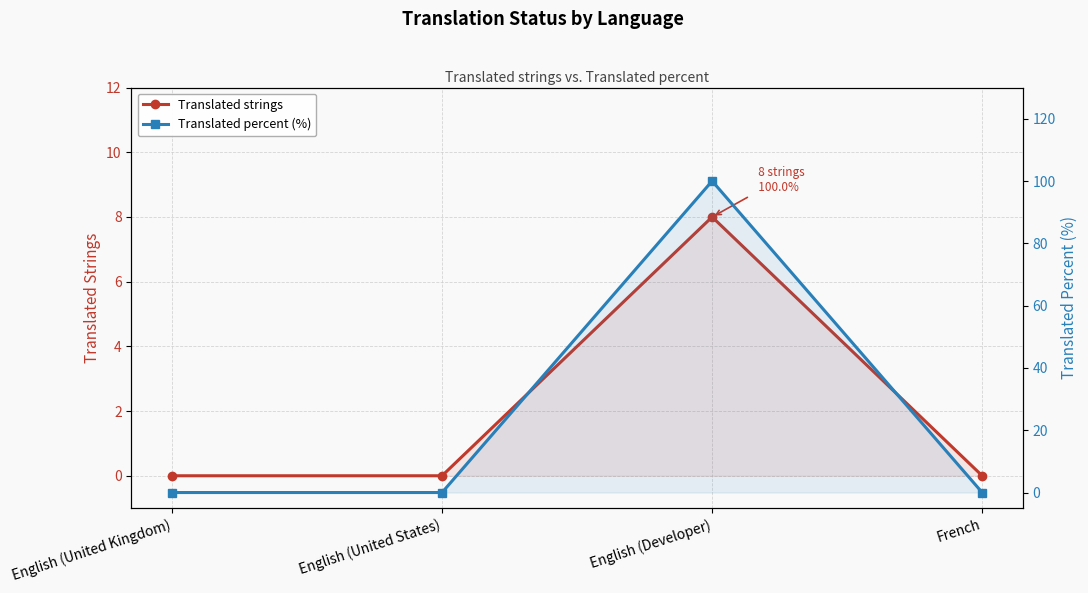

True or false: Translated strings has more than 2 interior local peaks.

False